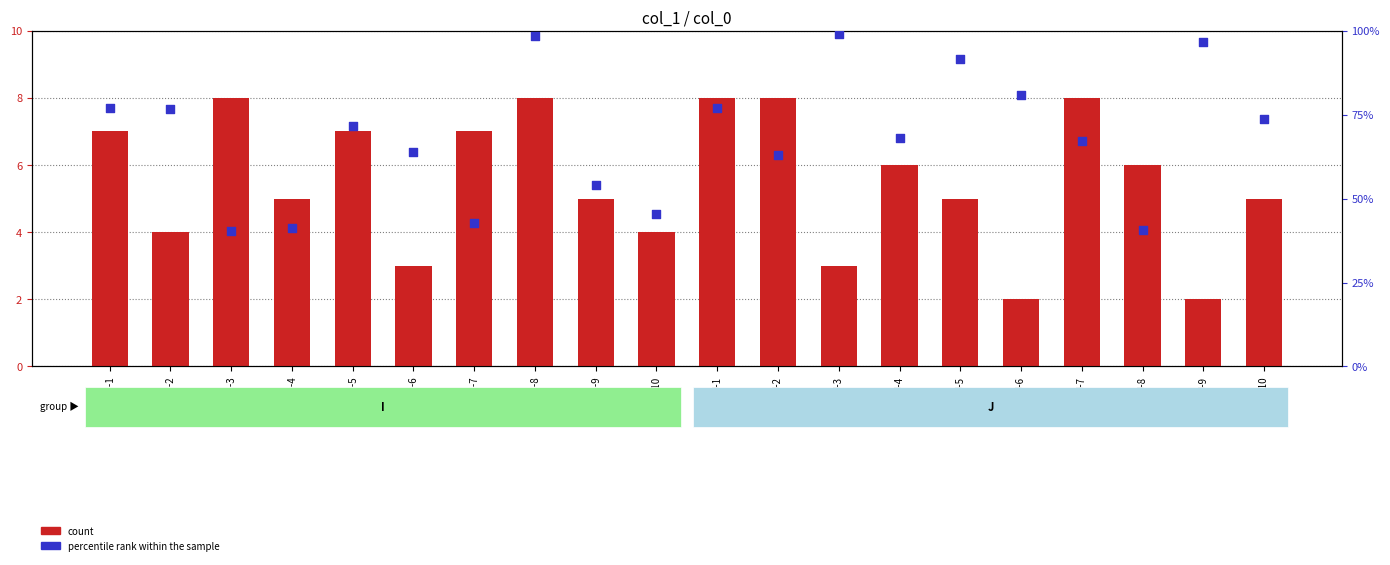

At which category is the sum across all series the highest?

I-8